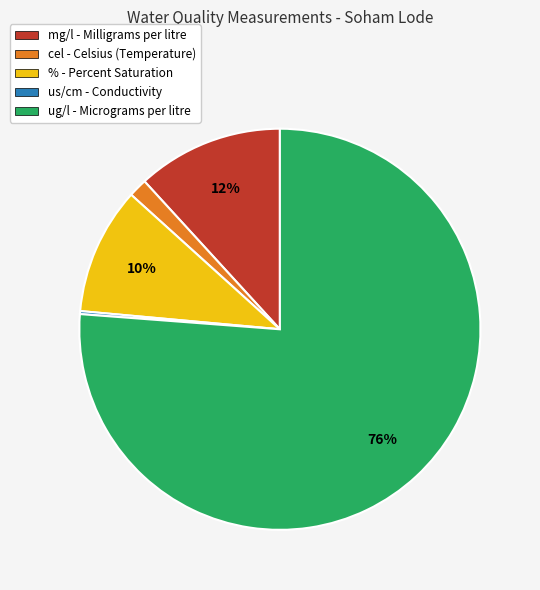

To the nearest percent, what is the average slice percentage?

20%